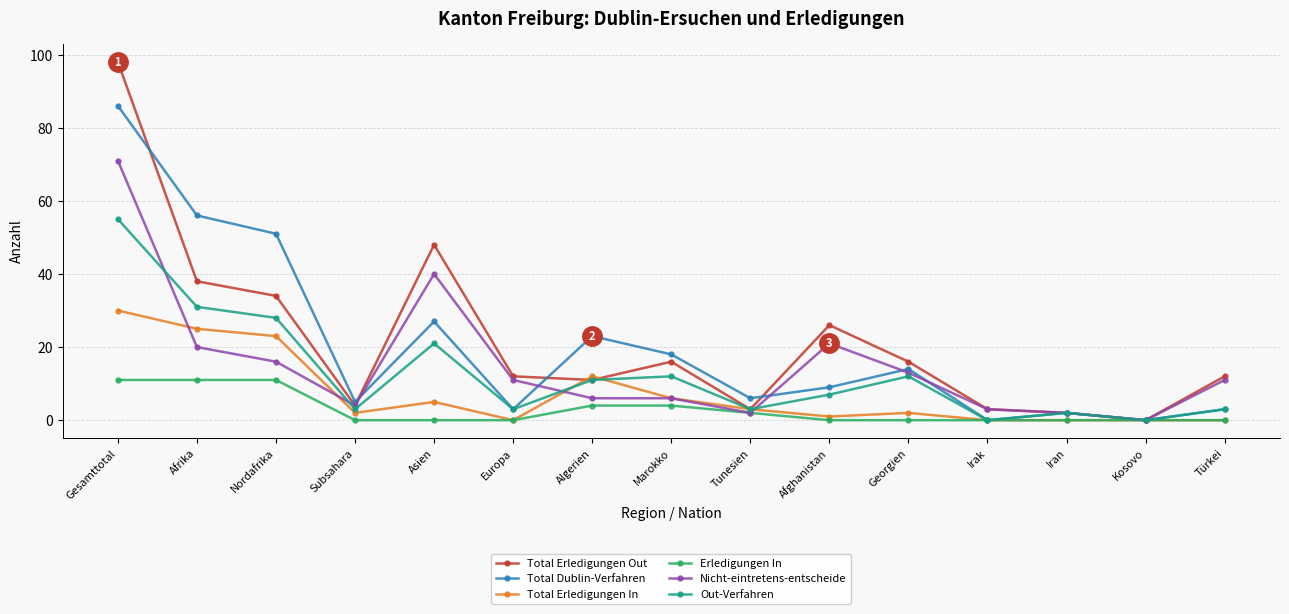

At which category does Nicht-eintretens-entscheide reach its first local valley?

Subsahara